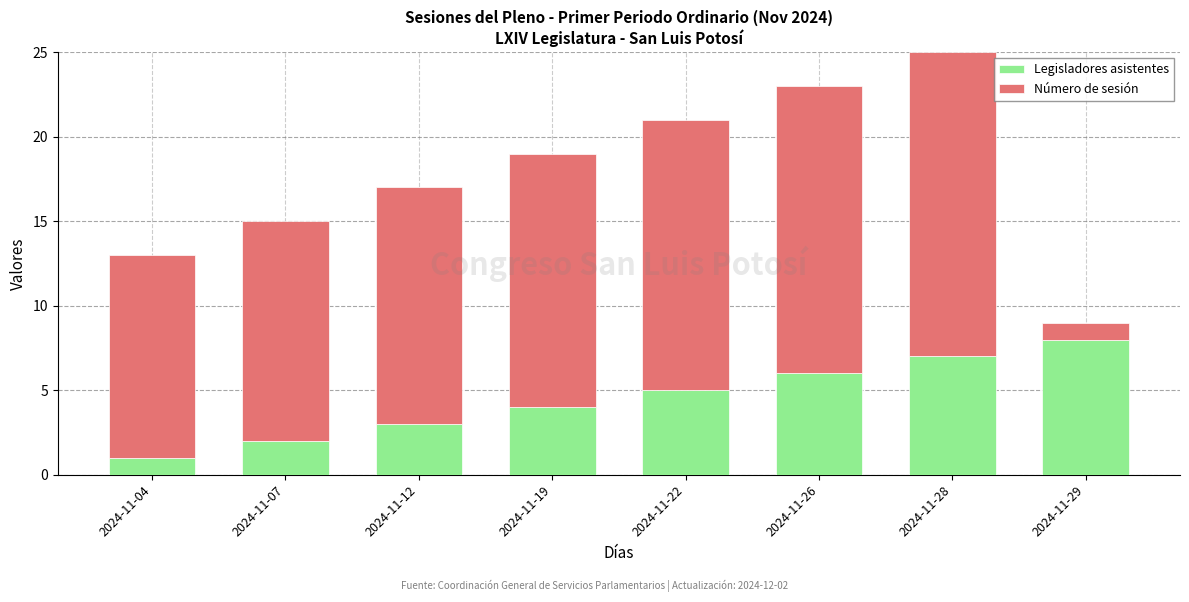

Which category has the lowest value in the Legisladores asistentes series?

2024-11-04